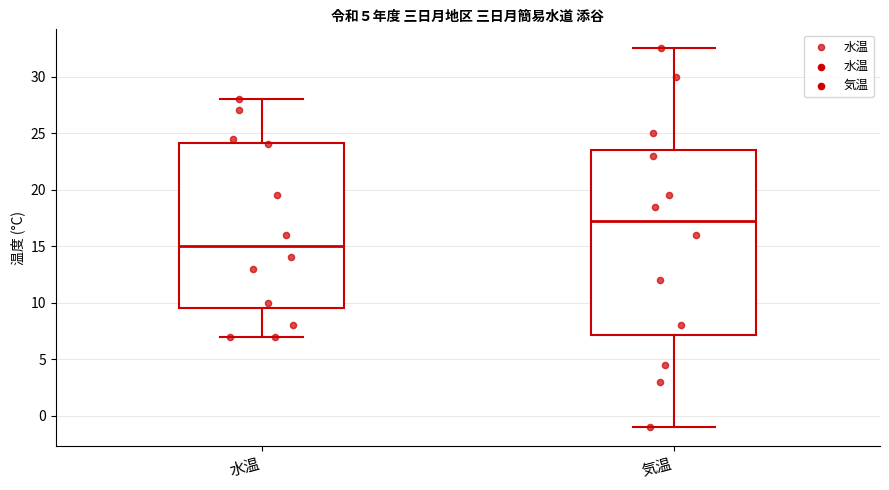

Reading left to right, read every box against the y-axis: the position of its median line, the range the box covers, and the ends of its whiskers. The values are not printed on the chart, so give them approximately, as read against the axis.

水温: median 15.0, box 9.5 to 24.0, whiskers 7.0 to 28.0
気温: median 17.5, box 7.0 to 23.5, whiskers -1.0 to 32.5